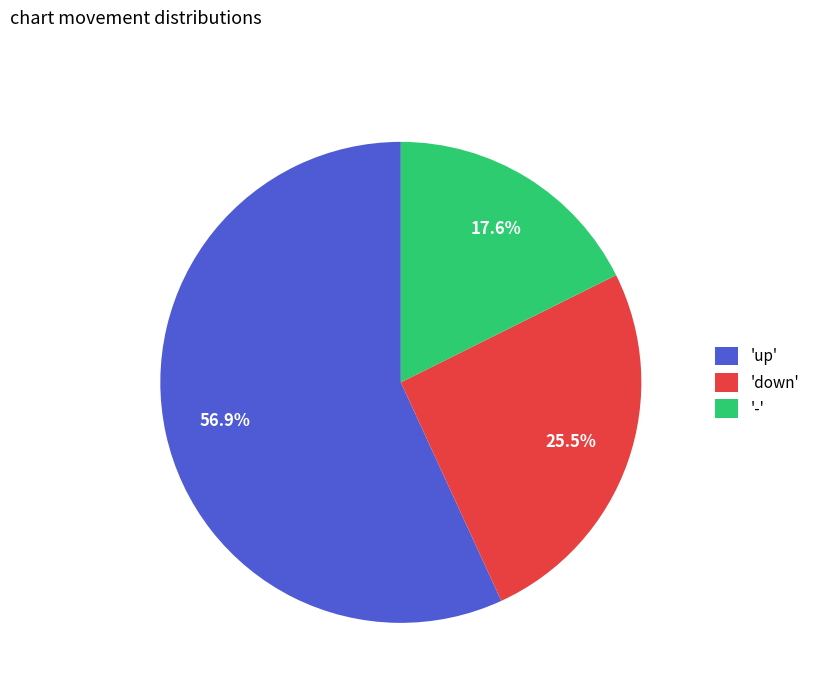

What is the ratio of the value at 'up' to the value at 'down'?

2.2